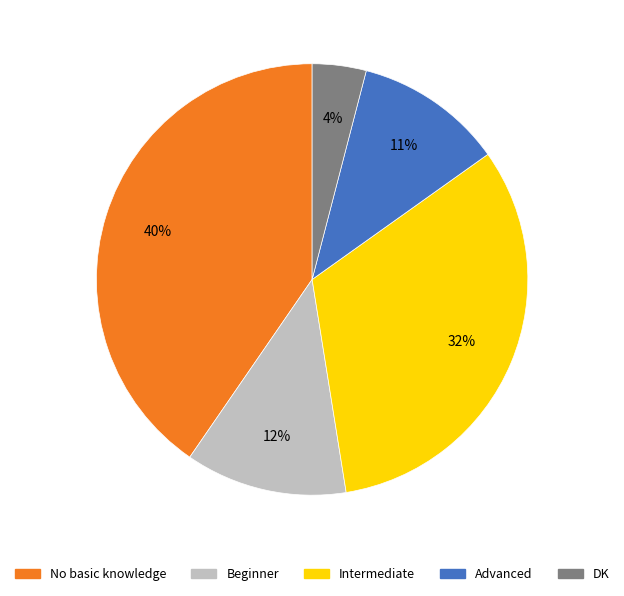

Rank the categories by value from highest to lowest.

No basic knowledge, Intermediate, Beginner, Advanced, DK